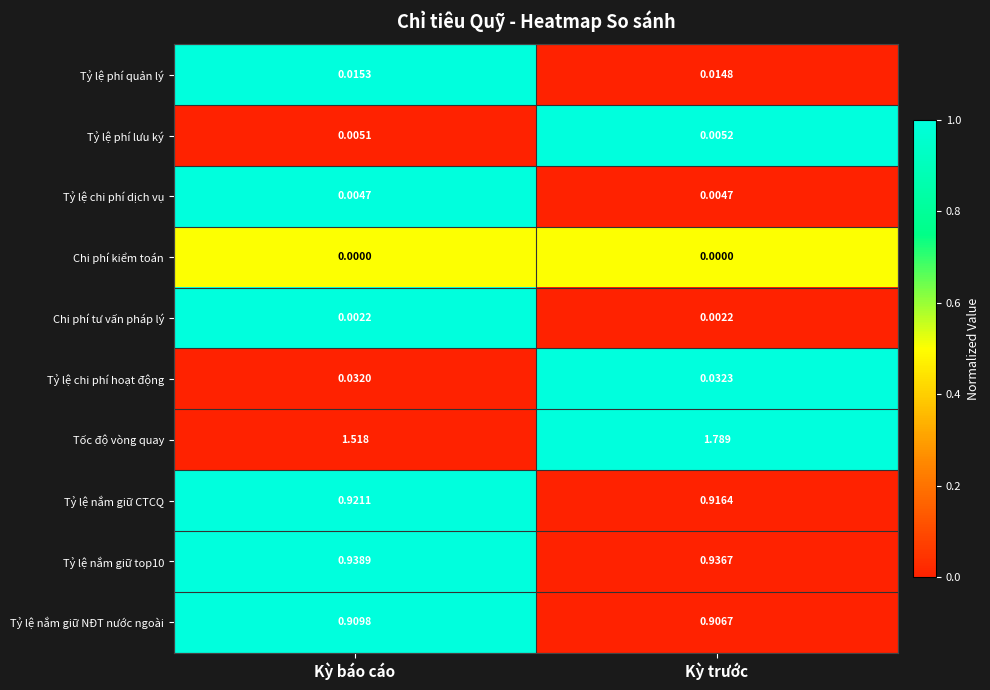

Count the number of data series in this chart.

10